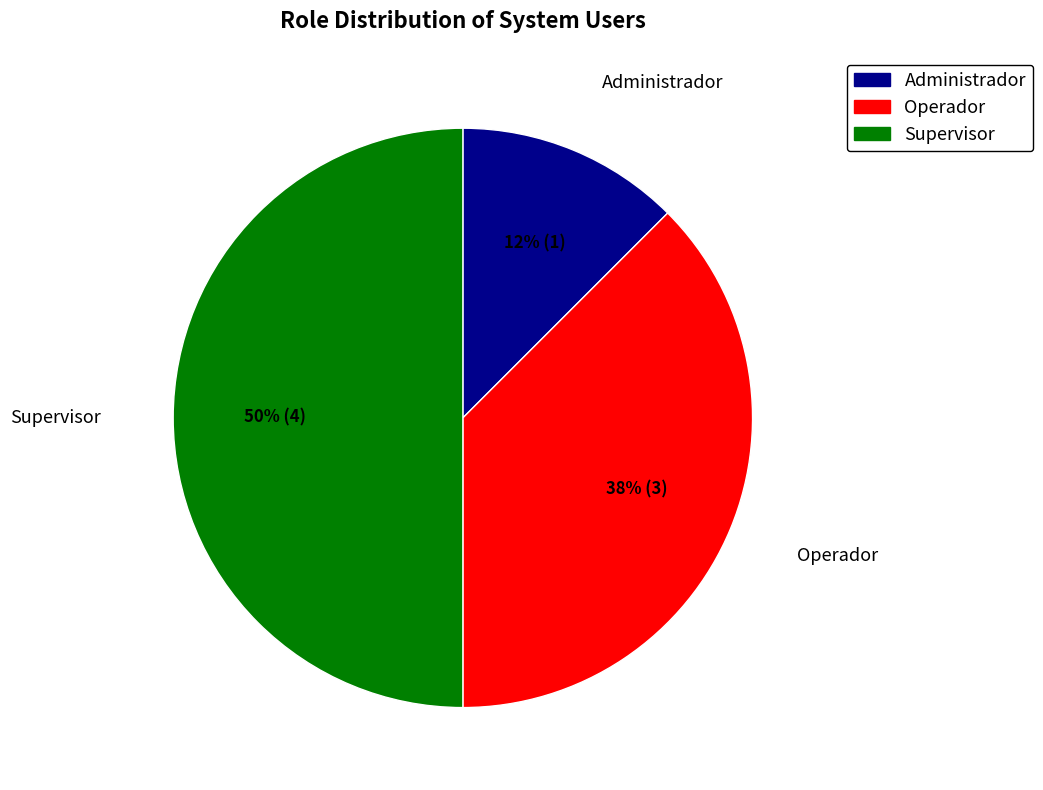

Does Administrador represent more than half of the total?

No